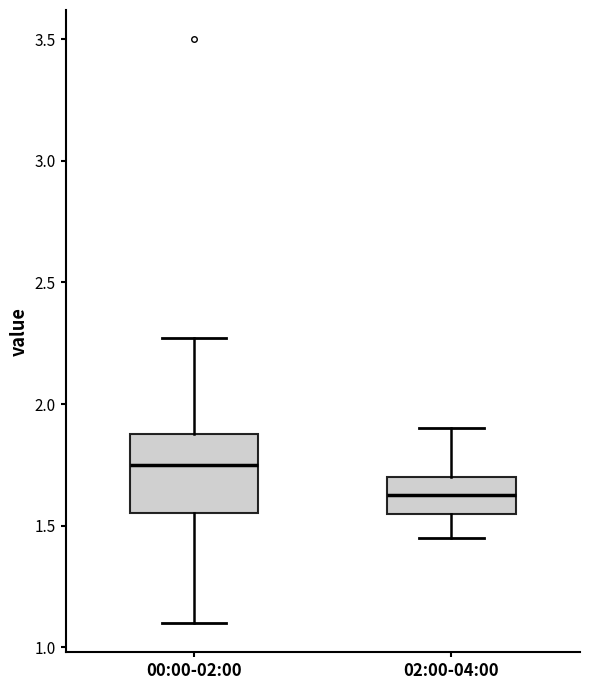

Where is the lower edge of the box for 00:00-02:00 on the y-axis? The values are not printed on the chart, so give them approximately, as read against the axis.

1.55